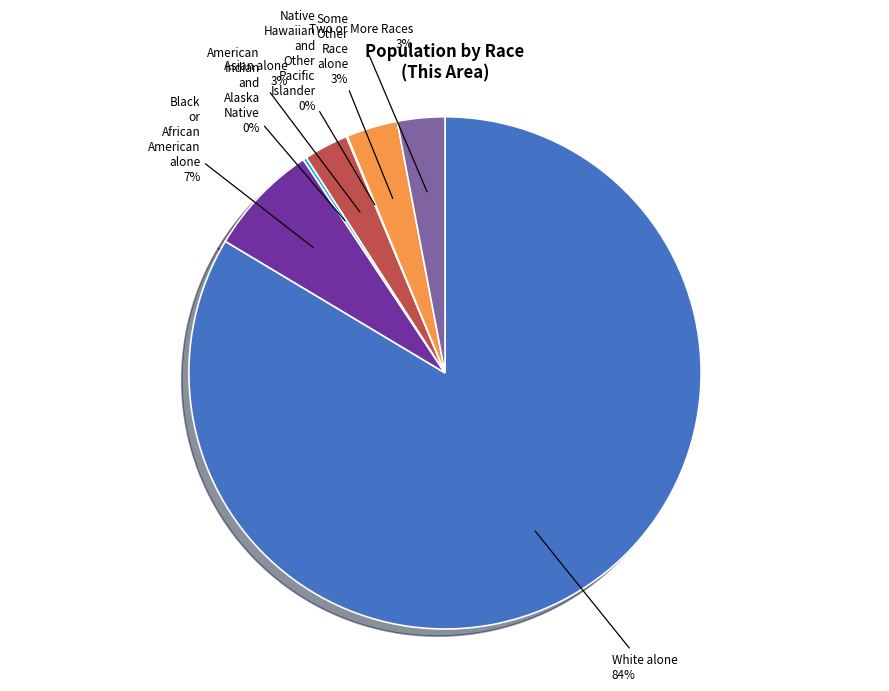

To the nearest percent, what is the difference between the largest and smallest slice percentages?

84%